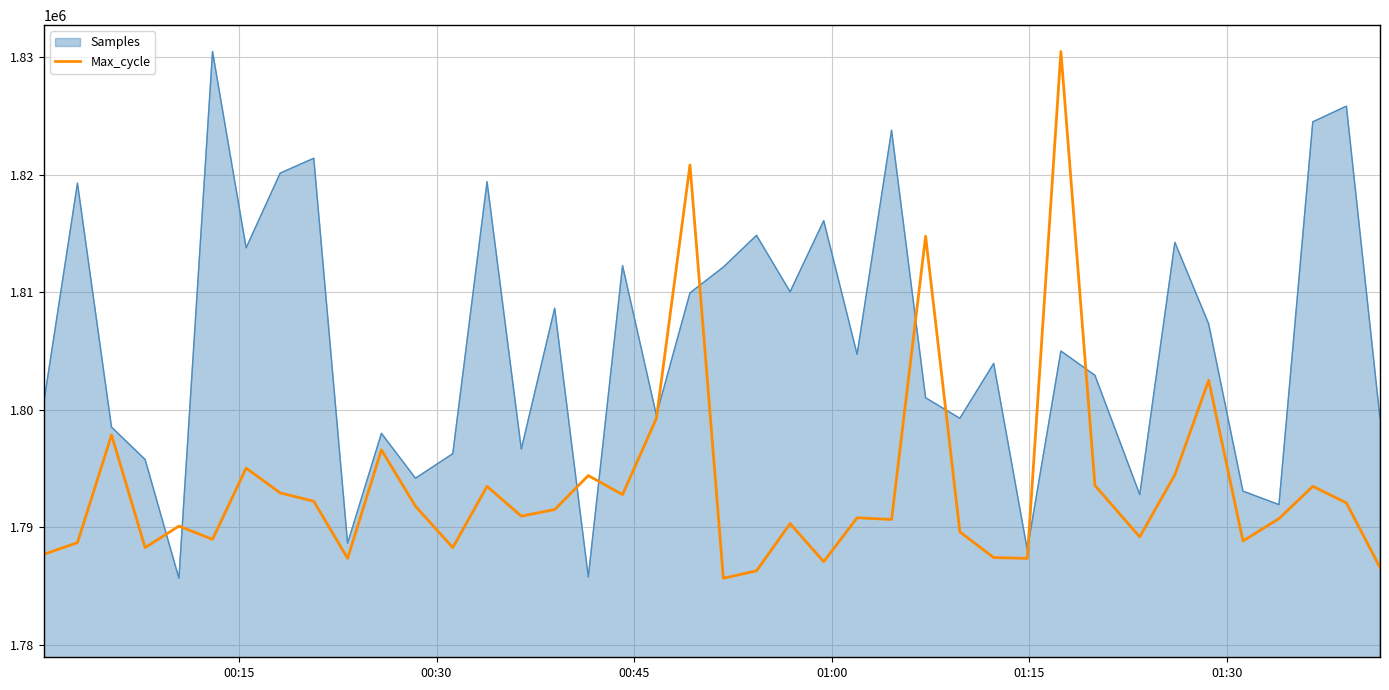

List the series in order of their overall mean, highest first.

Samples, Max_cycle